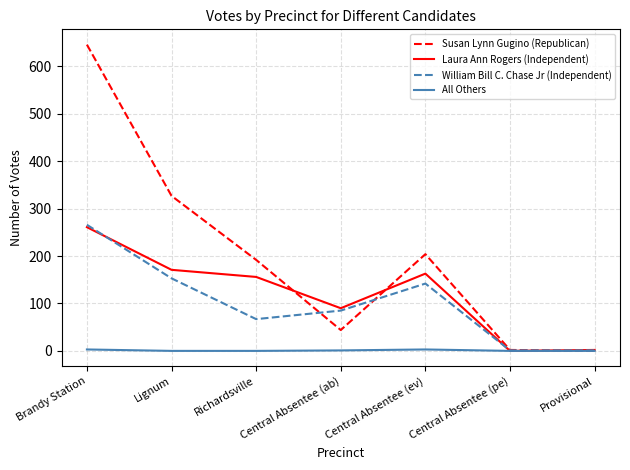

Which series changed the most between Richardsville and Central Absentee (ev)?

William Bill C. Chase Jr (Independent)